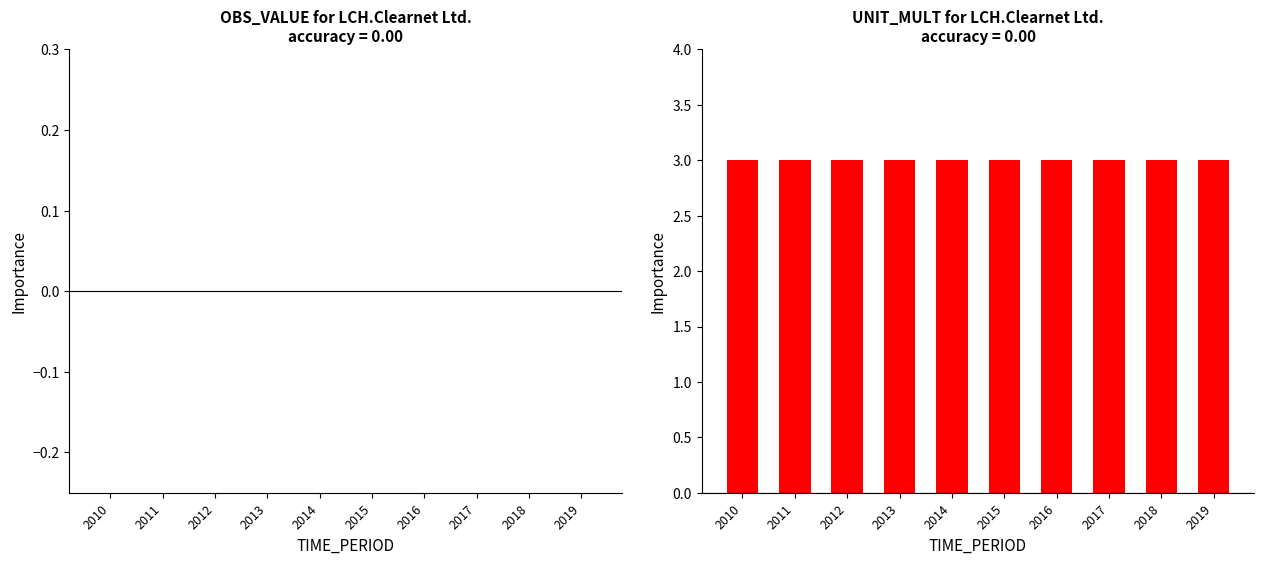

Is it true that OBS_VALUE equals 0 at 2018?

True